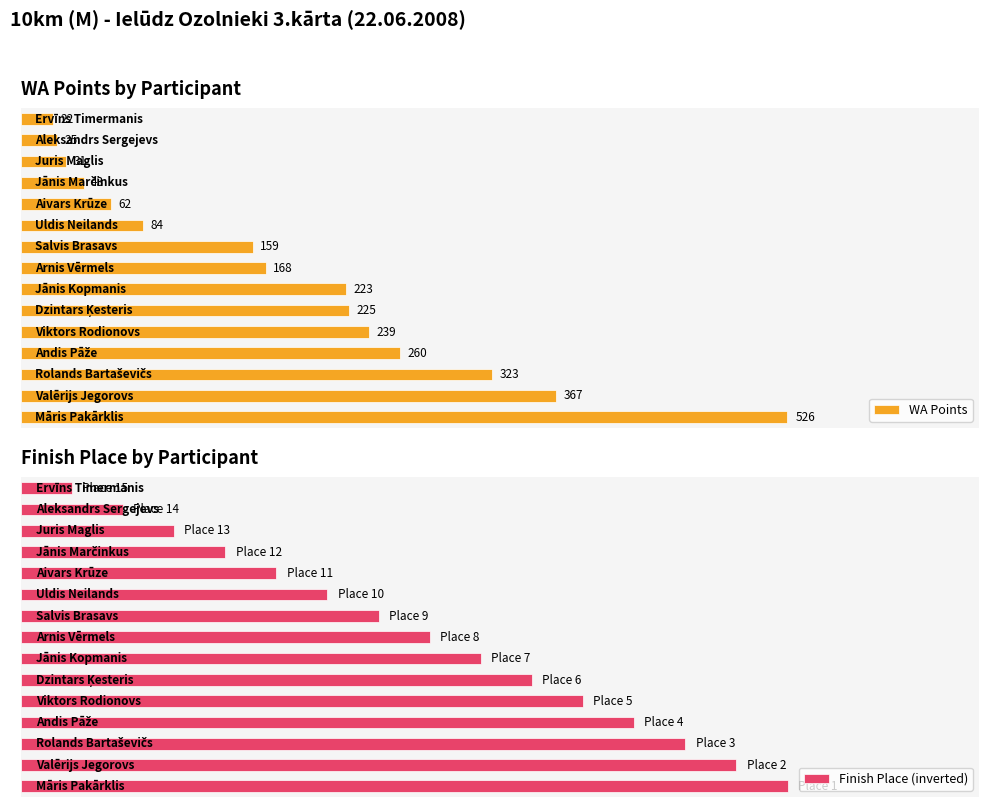

True or false: WA Points has a value of 43 at 11.

True